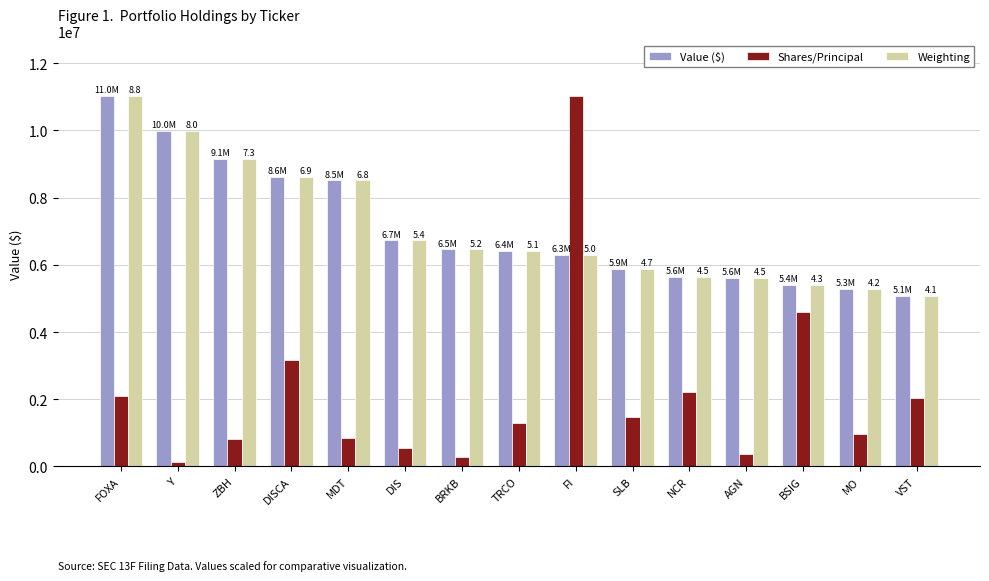

True or false: Value ($) has a value of 7565198.0 at VST.

False